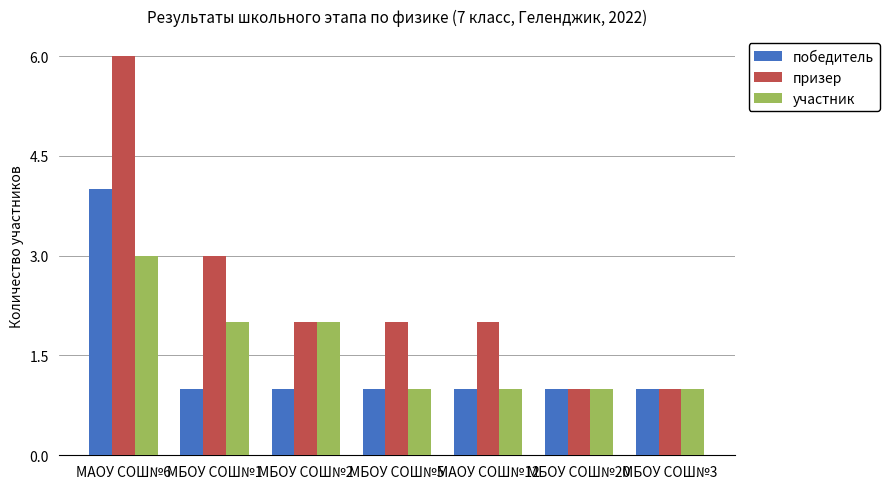

Does the chart contain any negative values?

No